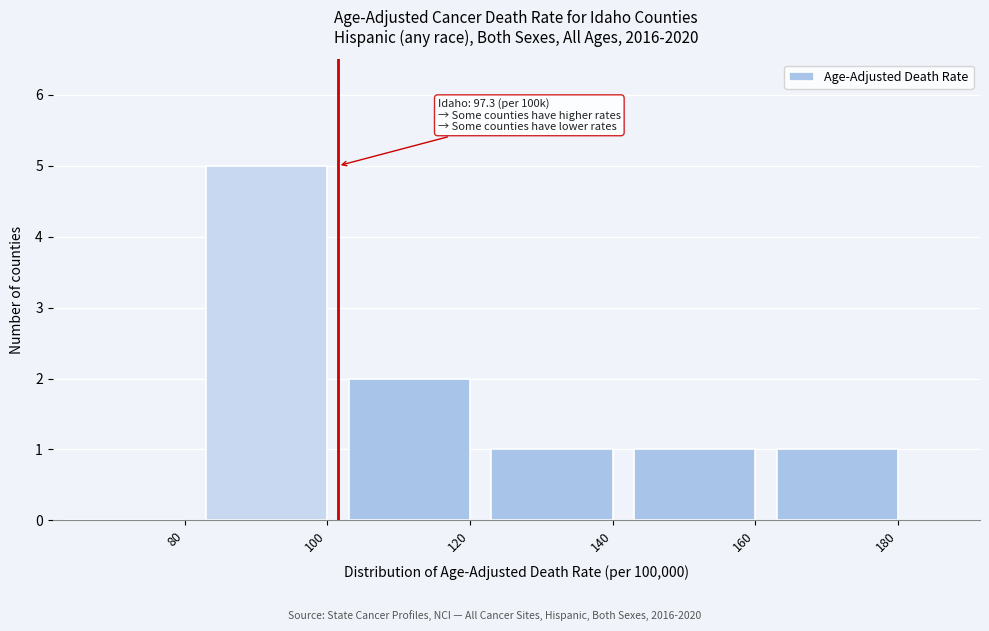

Reading right to left, list all the values displayed in this chart.

180=1	160=1	140=1	120=2	100=5	80=0